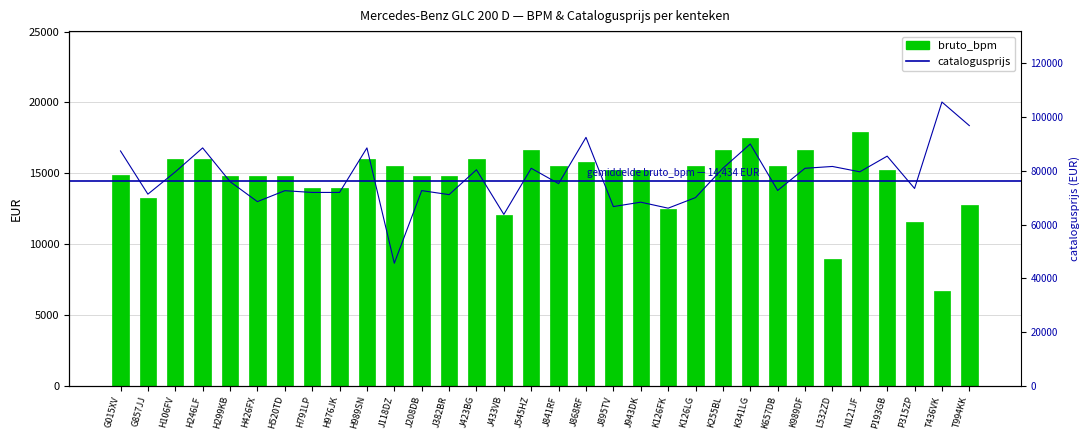

What is the maximum value for catalogusprijs?

105629